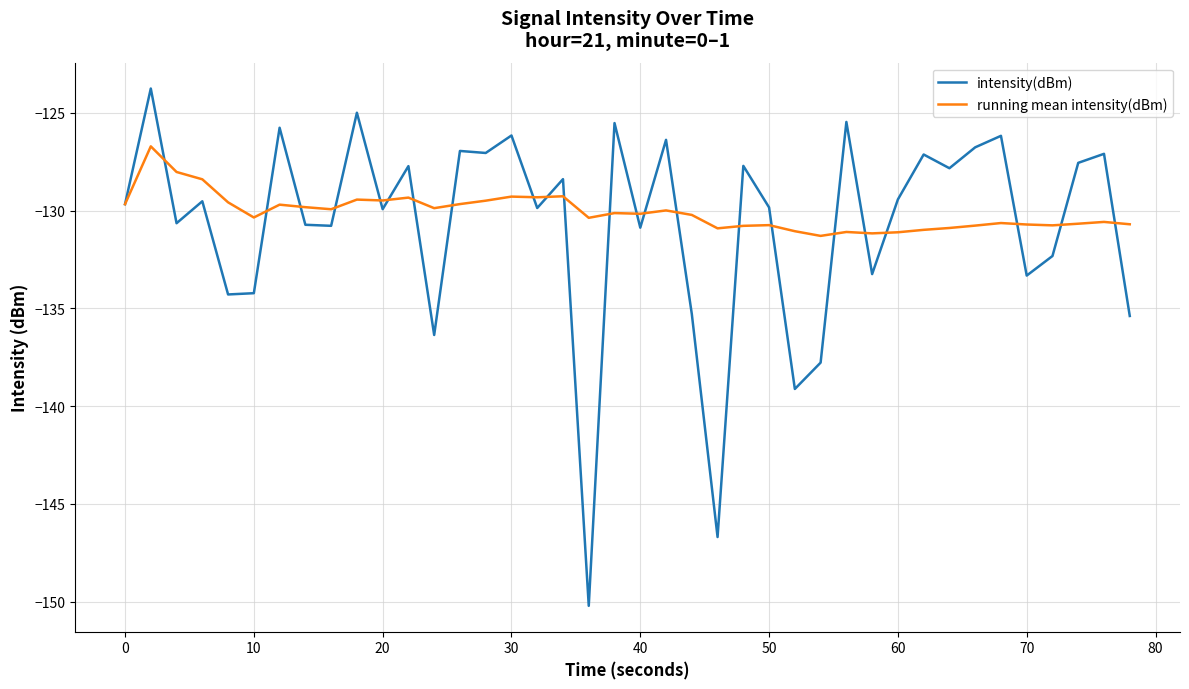

Which series has the largest range (max minus min)?

intensity(dBm)